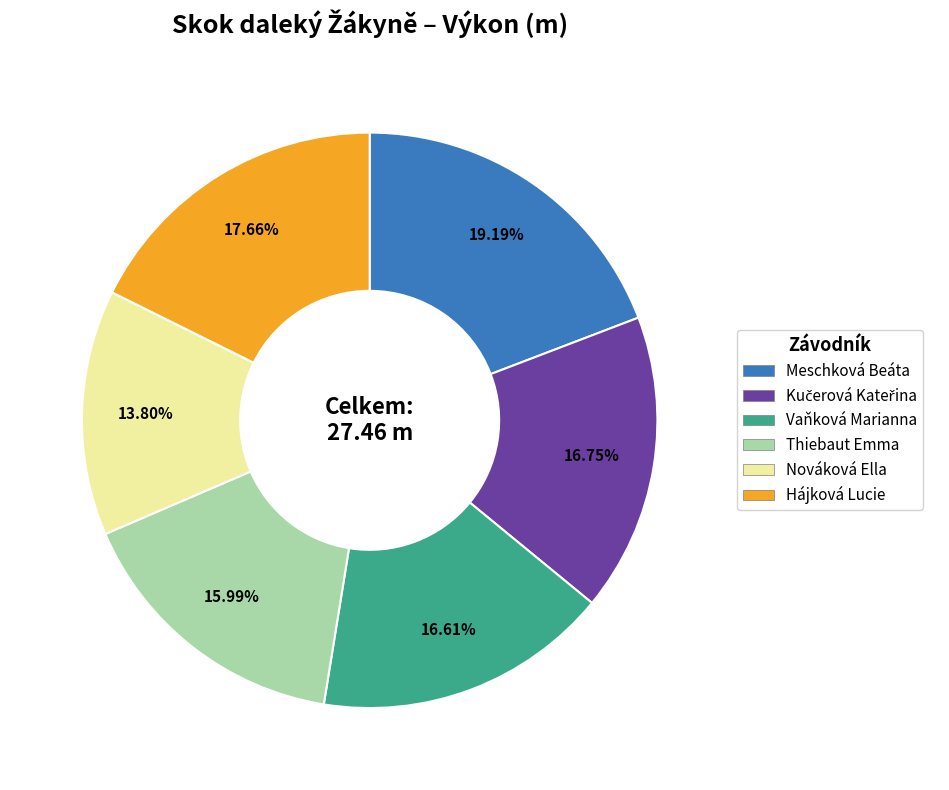

How many segments does this pie chart have?

6